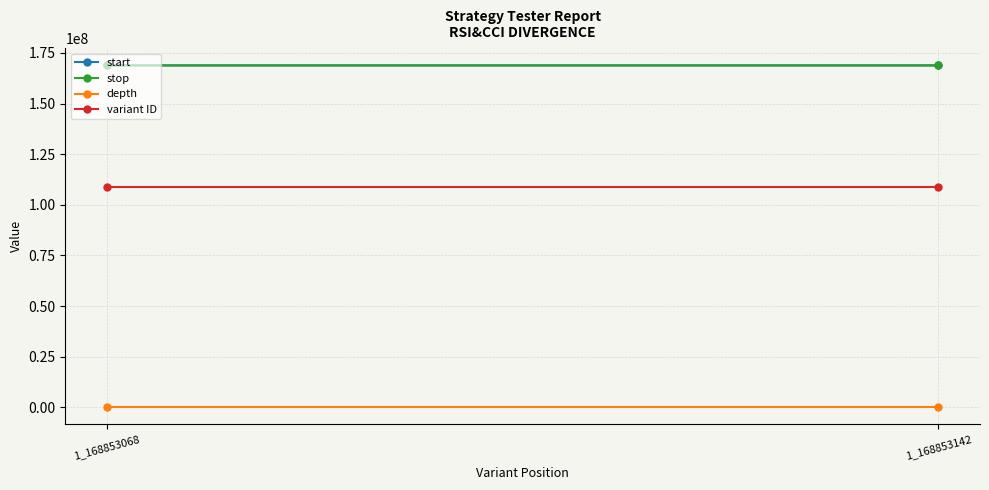

Is it true that variant ID equals 108752656 at 1_168853068?

True